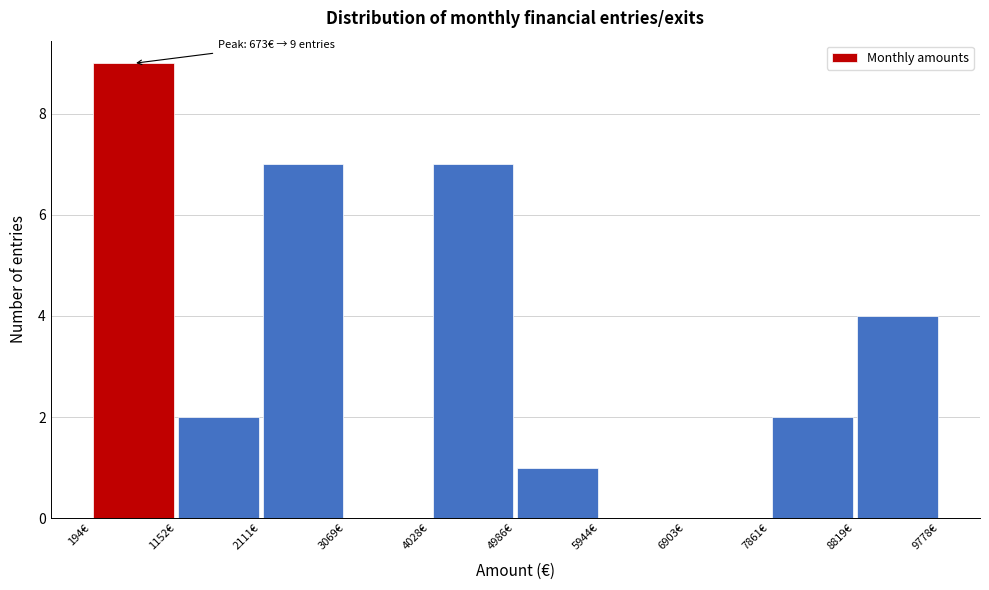

Over which range of the x-axis is the bar tallest?

200 to 1200